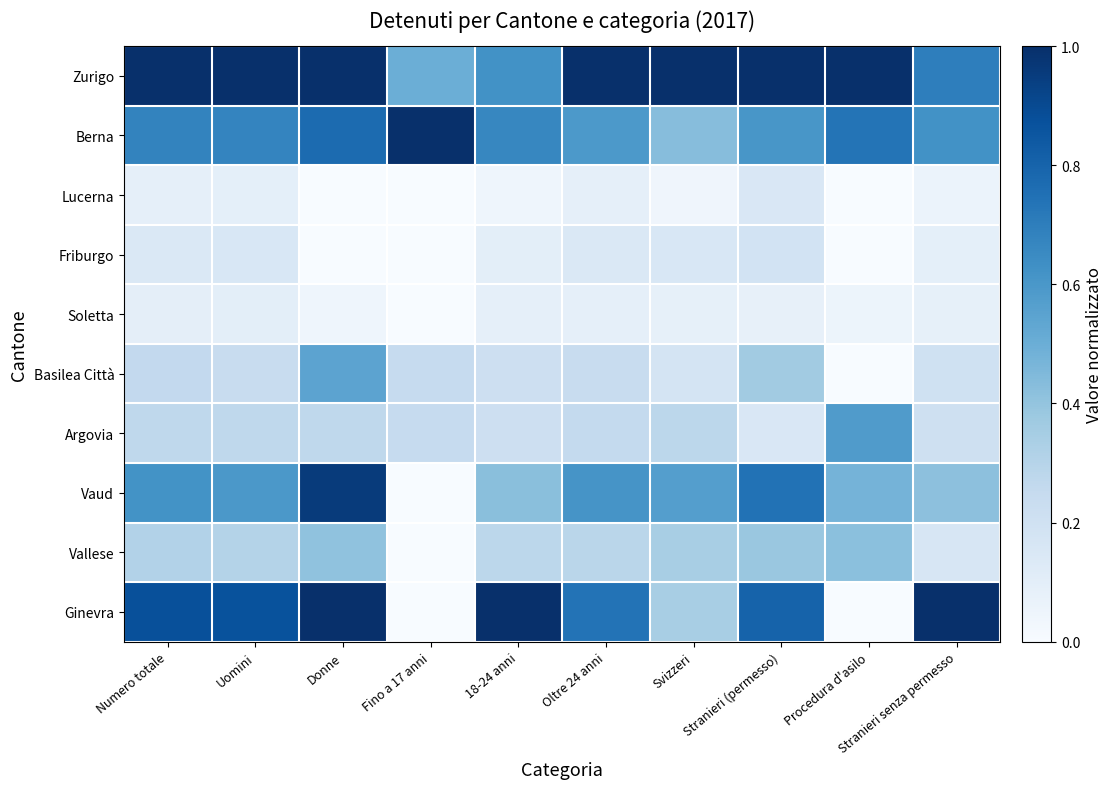

What is the total value across all series at Svizzeri?

3.4